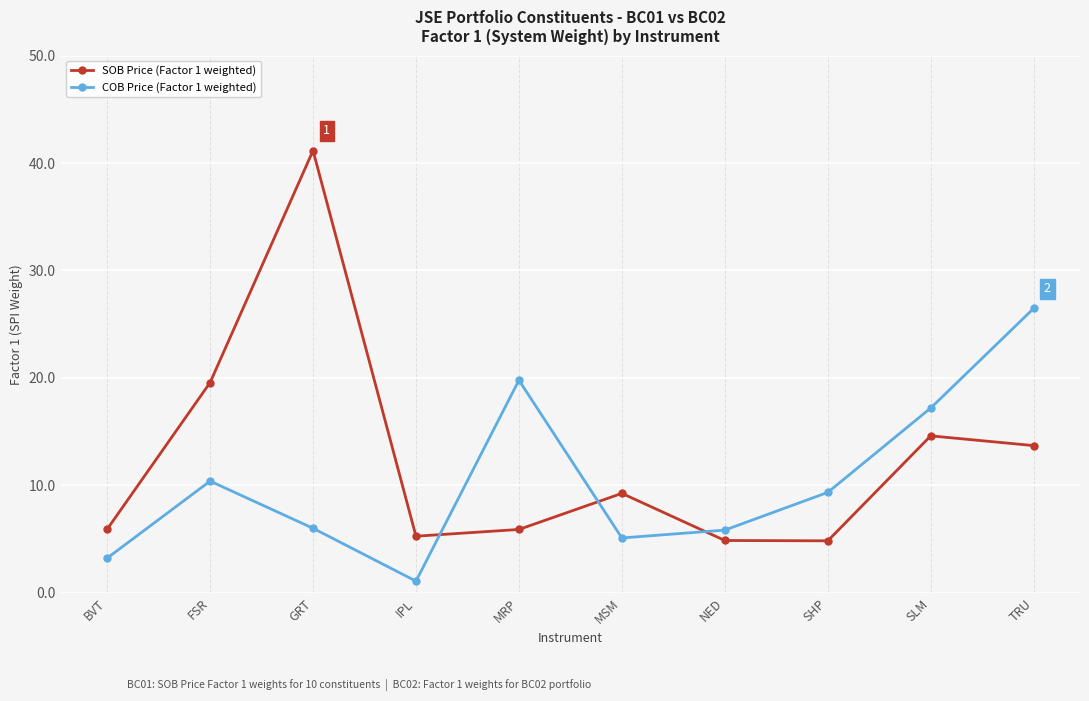

At which label does SOB Price (Factor 1 weighted) first exceed 9?

FSR